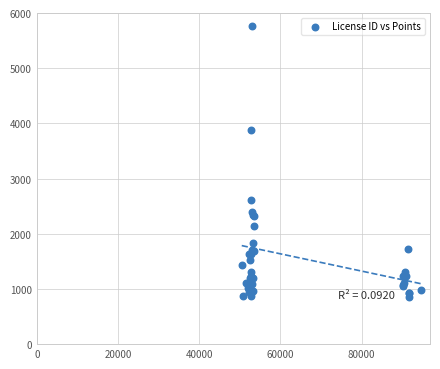

What Y value in the scatter plot is closest to 3305?

3880